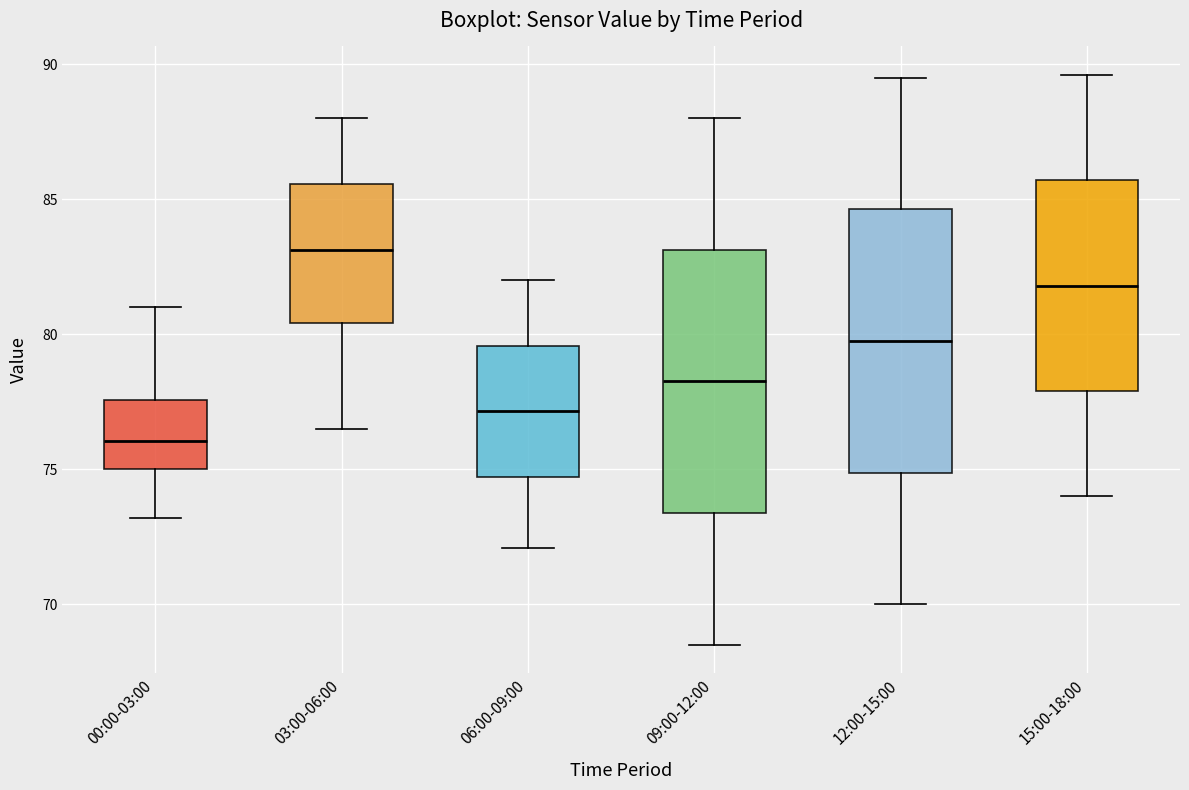

Reading left to right, transcribe this box plot: for each box, give where its median line is, the range the box spans, and where its two whiskers end, as read against the y-axis. The values are not printed on the chart, so give them approximately, as read against the axis.

00:00-03:00: median 76.0, box 75.0 to 77.5, whiskers 73.0 to 81.0
03:00-06:00: median 83.0, box 80.5 to 85.5, whiskers 76.5 to 88.0
06:00-09:00: median 77.0, box 74.5 to 79.5, whiskers 72.0 to 82.0
09:00-12:00: median 78.5, box 73.5 to 83.0, whiskers 68.5 to 88.0
12:00-15:00: median 80.0, box 75.0 to 84.5, whiskers 70.0 to 89.5
15:00-18:00: median 82.0, box 78.0 to 85.5, whiskers 74.0 to 89.5